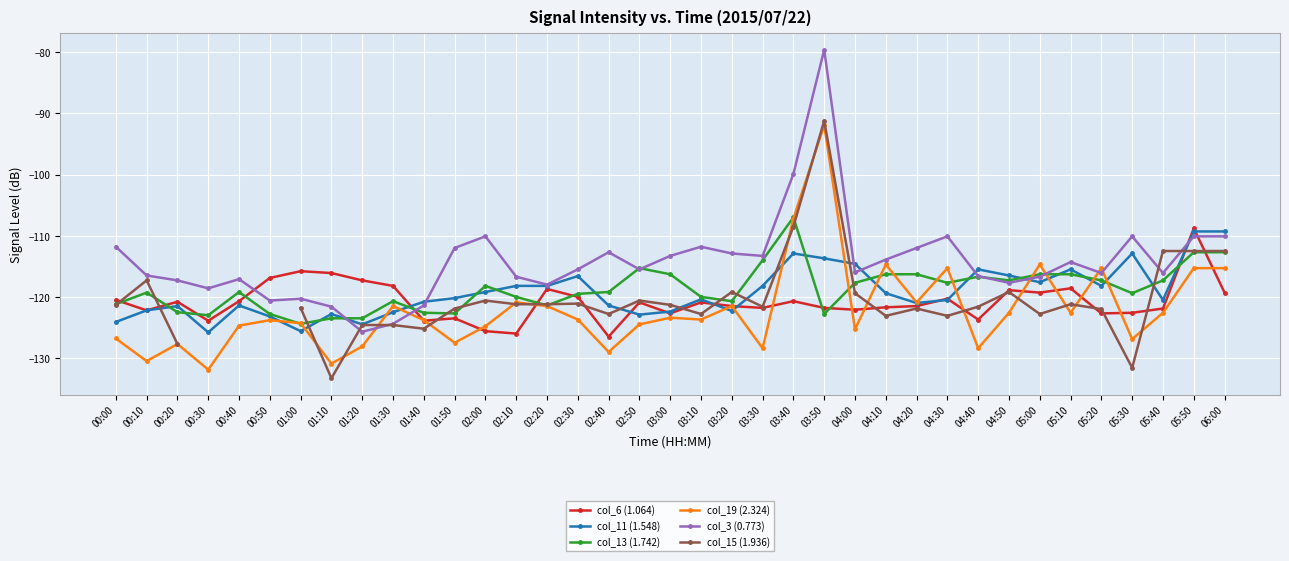

What is the difference between the col_15 (1.936) values at 03:30 and 02:30?

0.5